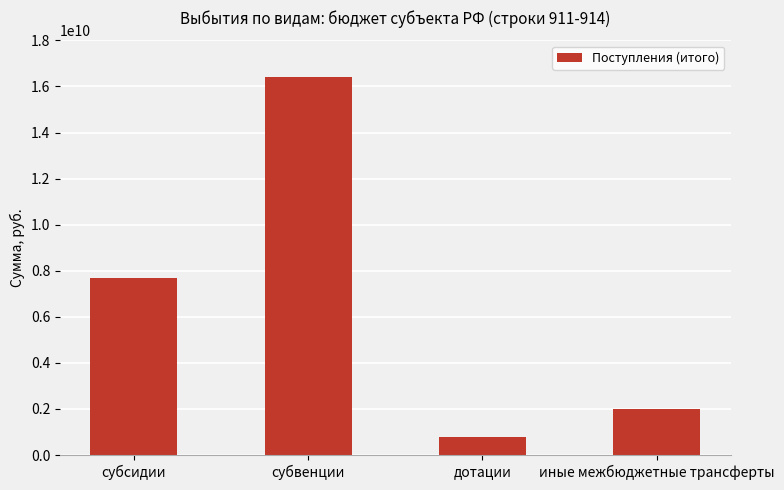

Which label corresponds to the smallest value in the chart?

дотации